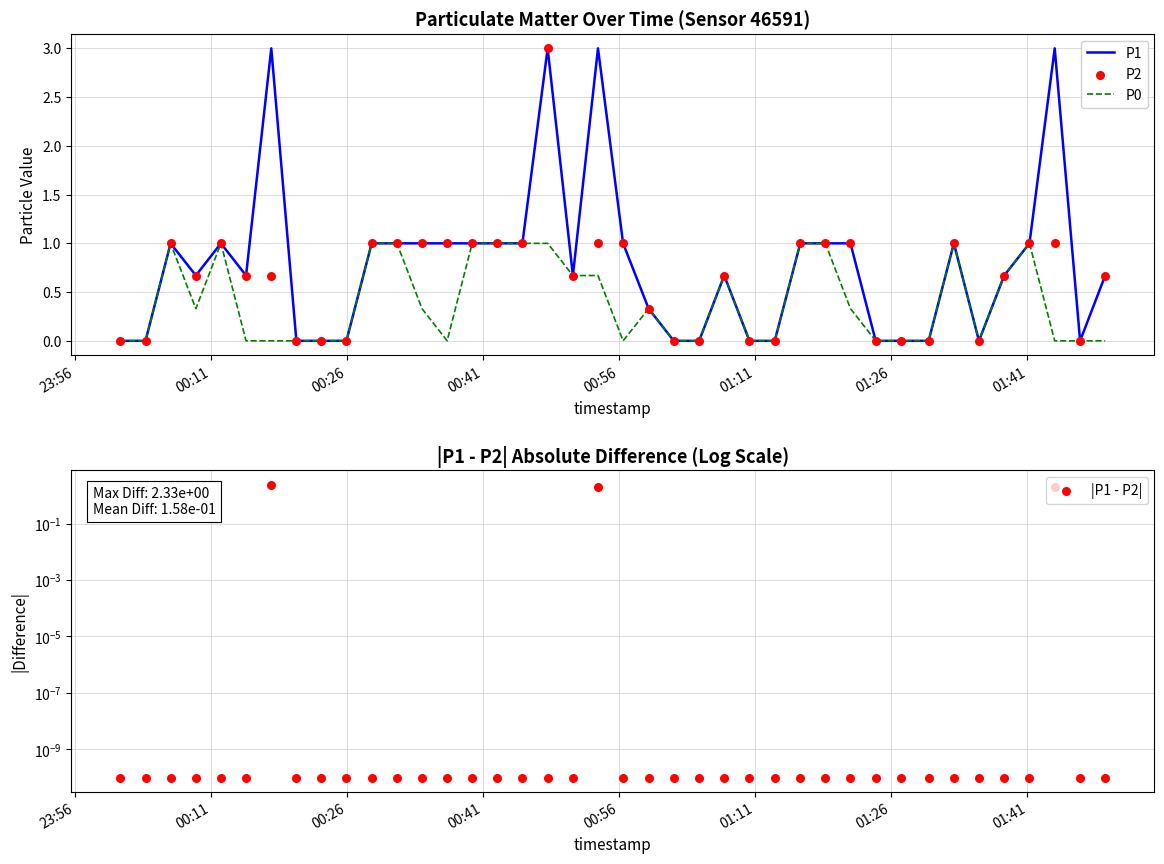

At how many categories does at least one series exceed 2?

4